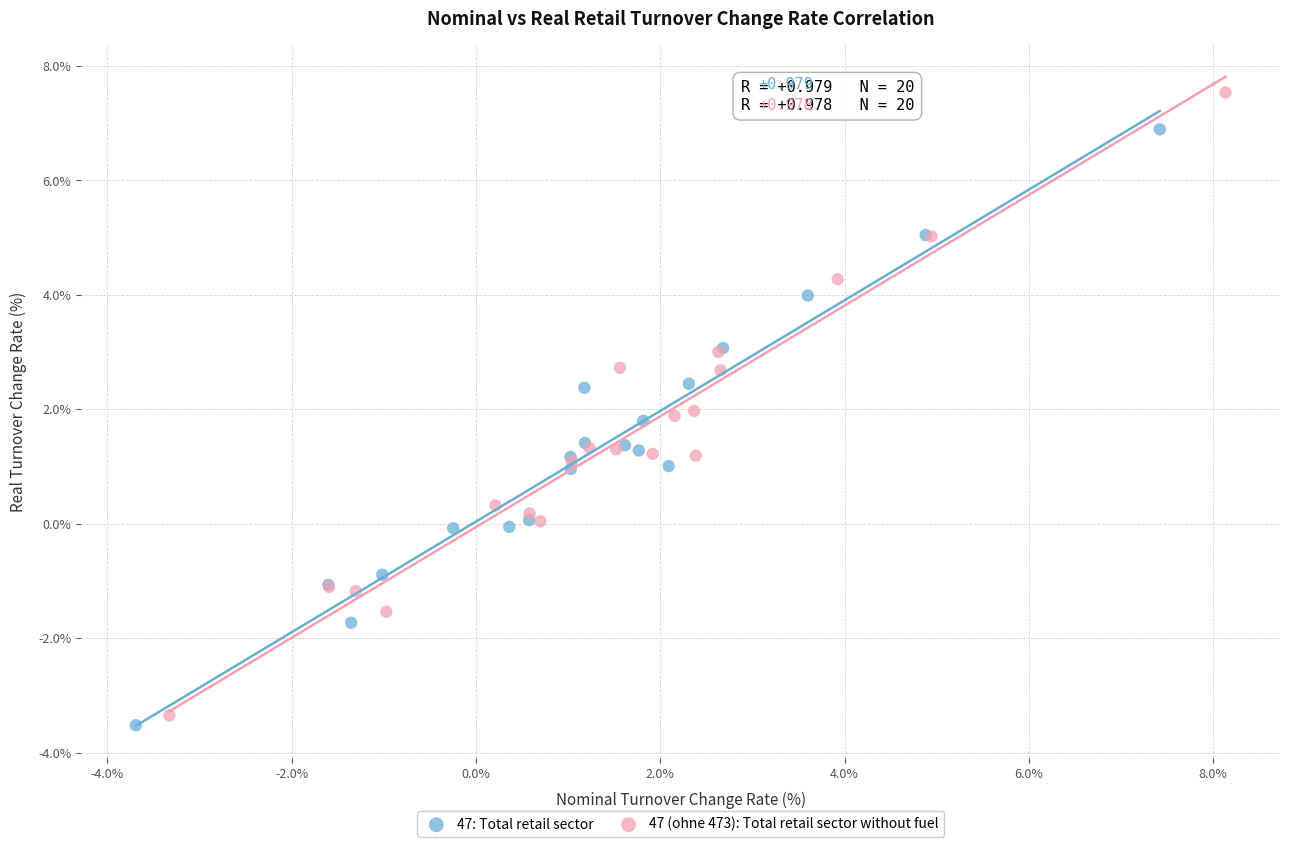

Which series contains the highest Y value?

47 (ohne 473): Total retail sector without fuel